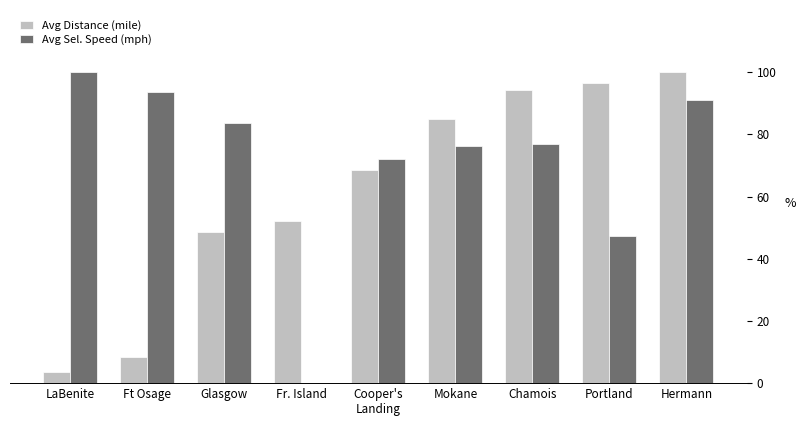

Count the number of data series in this chart.

2